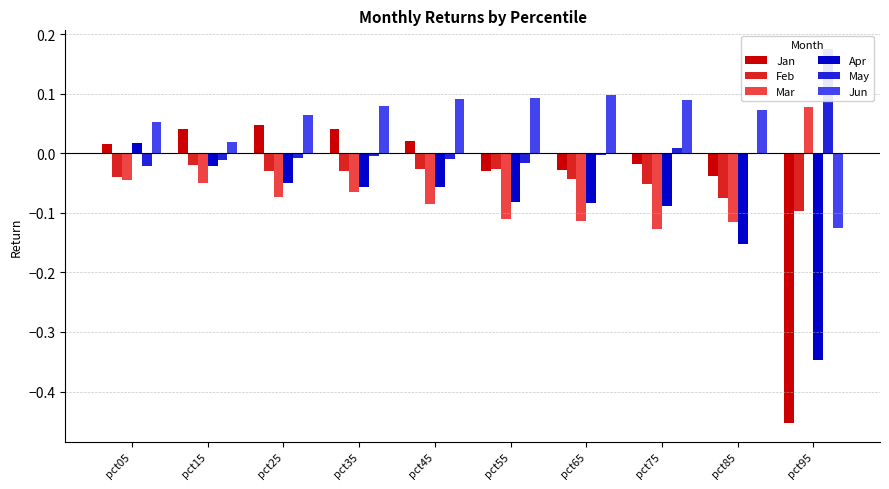

Reading right to left, extract all data points from this chart.

Jan: -0.5	-0.0	-0.0	-0.0	-0.0	0.0	0.0	0.0	0.0	0.0
Feb: -0.1	-0.1	-0.1	-0.0	-0.0	-0.0	-0.0	-0.0	-0.0	-0.0
Mar: 0.1	-0.1	-0.1	-0.1	-0.1	-0.1	-0.1	-0.1	-0.1	-0.0
Apr: -0.3	-0.2	-0.1	-0.1	-0.1	-0.1	-0.1	-0.0	-0.0	0.0
May: 0.2	-0.0	0.0	-0.0	-0.0	-0.0	-0.0	-0.0	-0.0	-0.0
Jun: -0.1	0.1	0.1	0.1	0.1	0.1	0.1	0.1	0.0	0.1